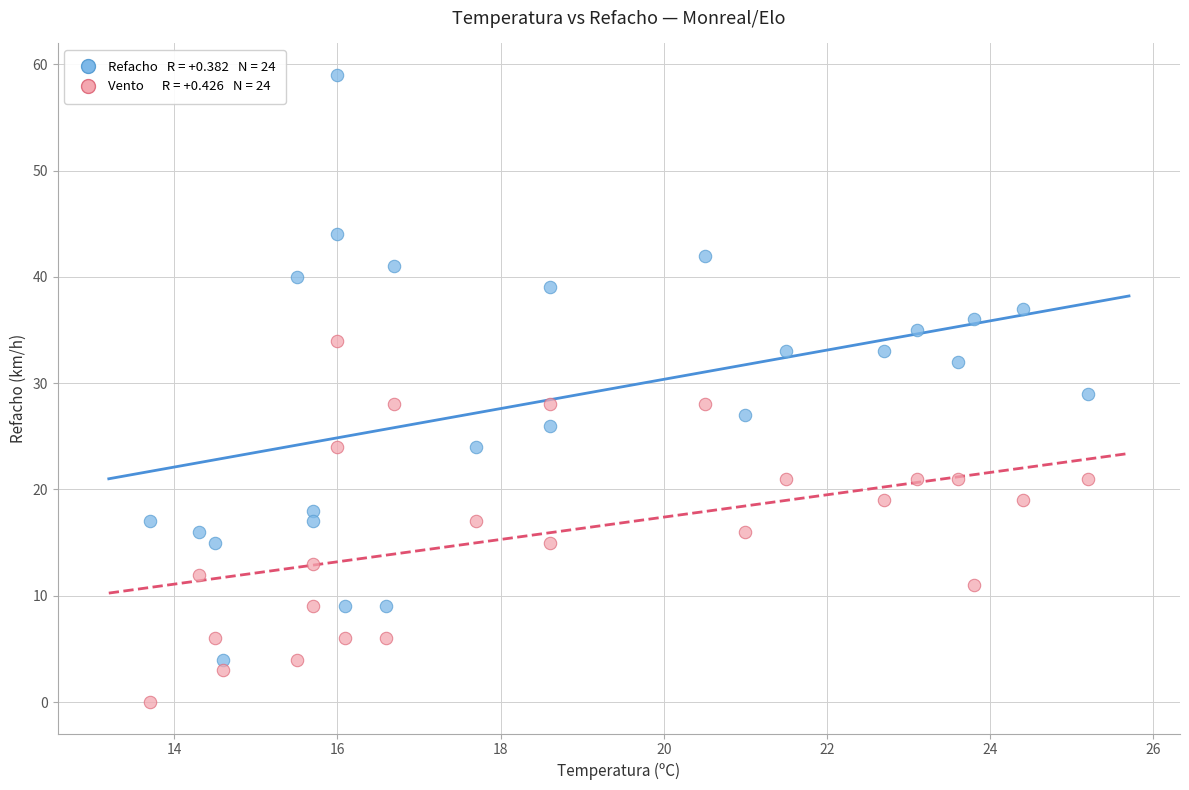

Count the number of points in this scatter plot.

48